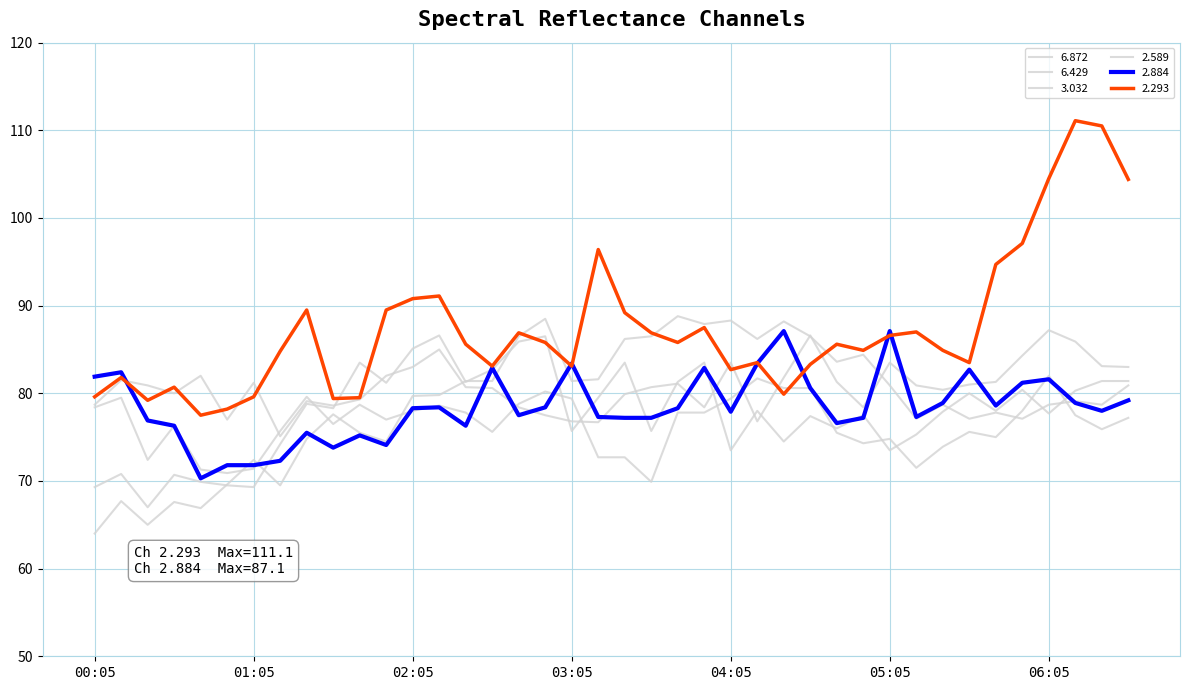

Is this an area chart (filled region under the line)?

No